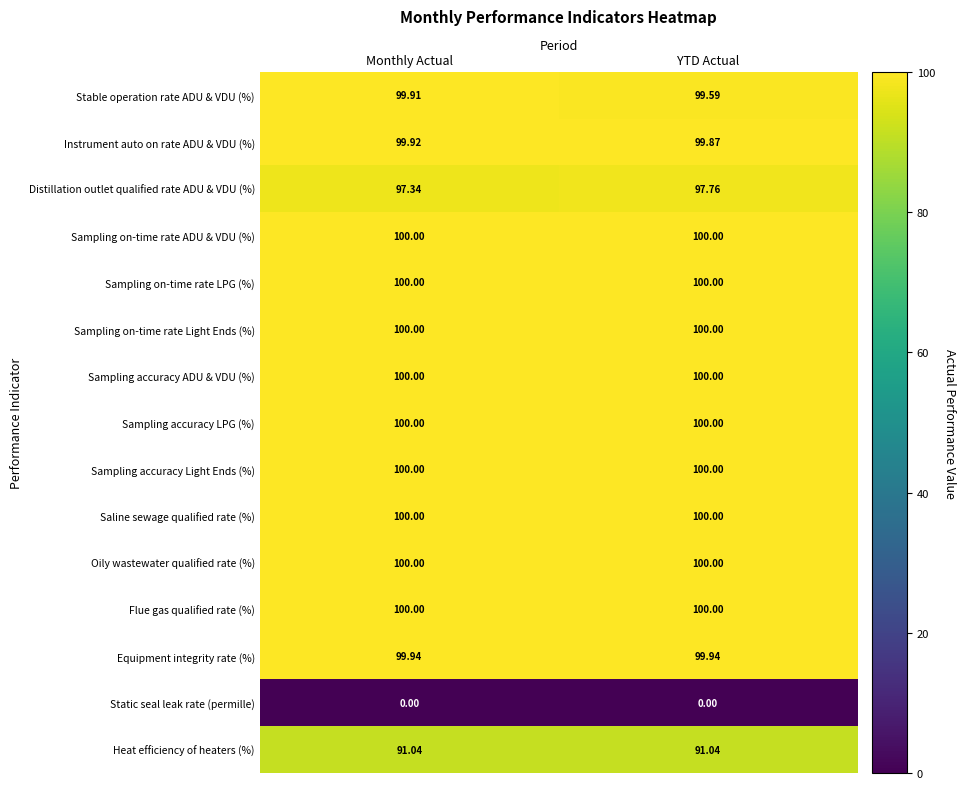

At which label is Stable operation rate ADU & VDU (%) closest to 99?

YTD Actual